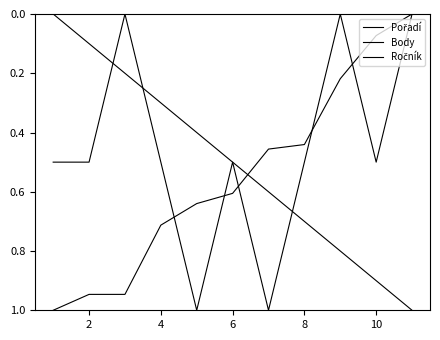

How many lines are shown in the chart?

3